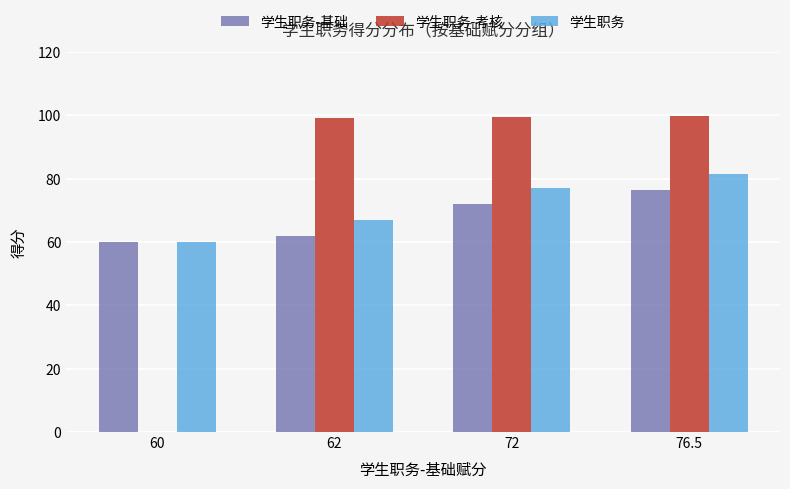

What is the total value across all series at 72?

248.6